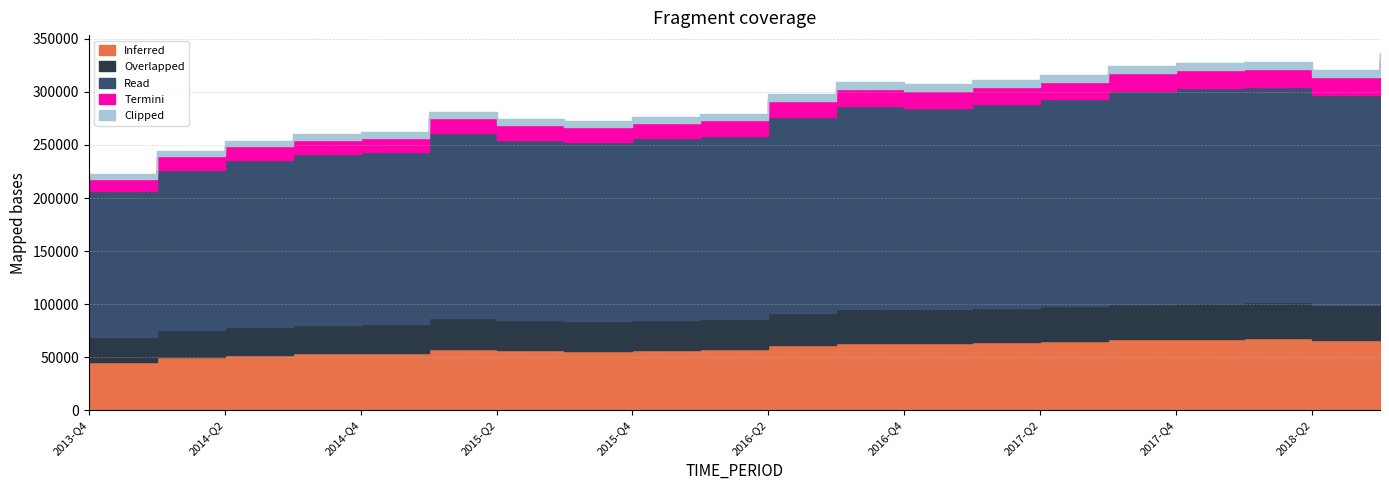

Rank the categories by value from highest to lowest.

2018-Q3, 2018-Q1, 2017-Q4, 2017-Q3, 2018-Q2, 2017-Q2, 2017-Q1, 2016-Q3, 2016-Q4, 2016-Q2, 2015-Q1, 2016-Q1, 2015-Q4, 2015-Q2, 2015-Q3, 2014-Q4, 2014-Q3, 2014-Q2, 2014-Q1, 2013-Q4